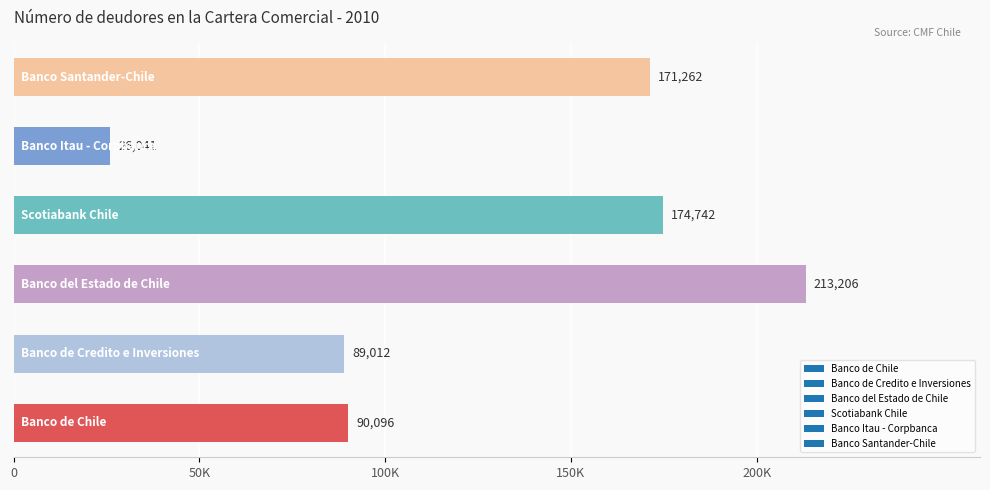

Does the chart contain any negative values?

No